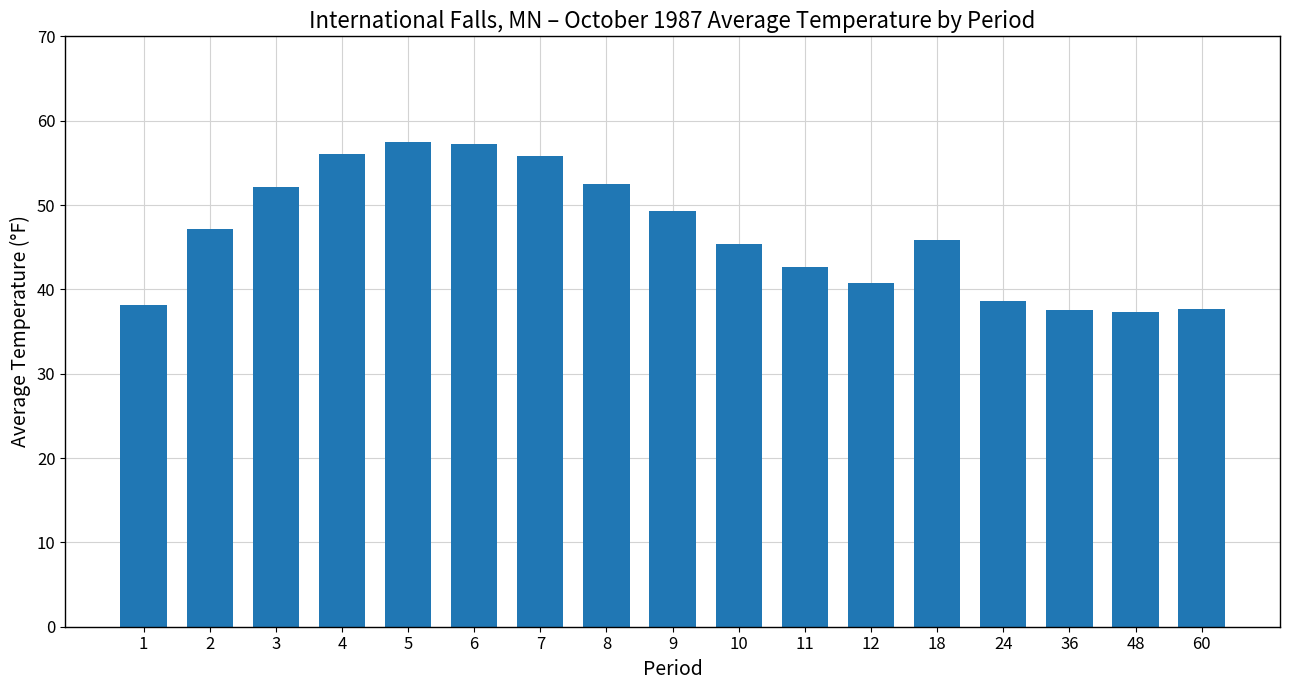

What is the value of the 11th bar from the left?

42.7